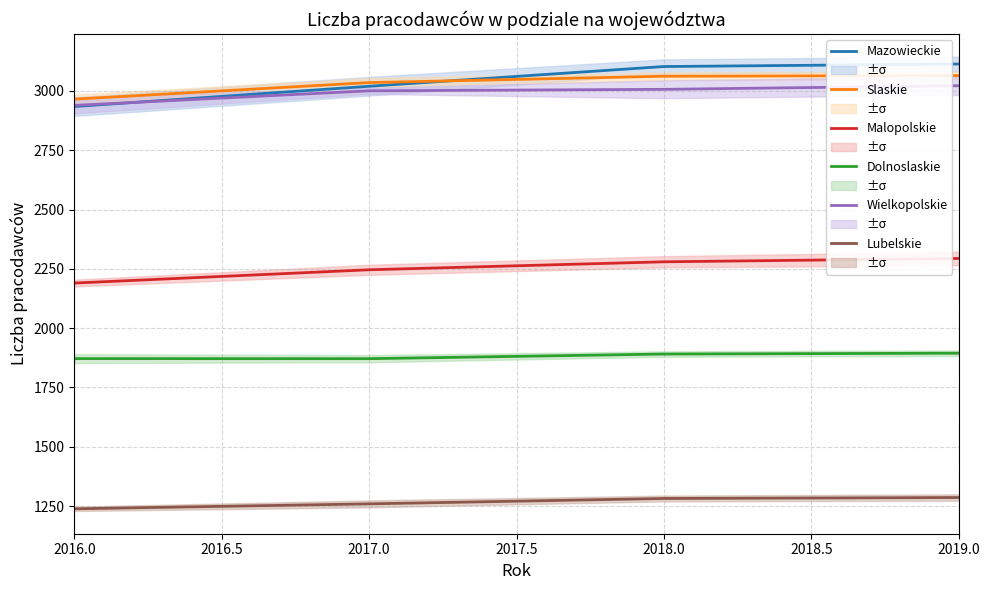

List the series in order of their peak value, highest first.

Mazowieckie, Slaskie, Wielkopolskie, Malopolskie, Dolnoslaskie, Lubelskie